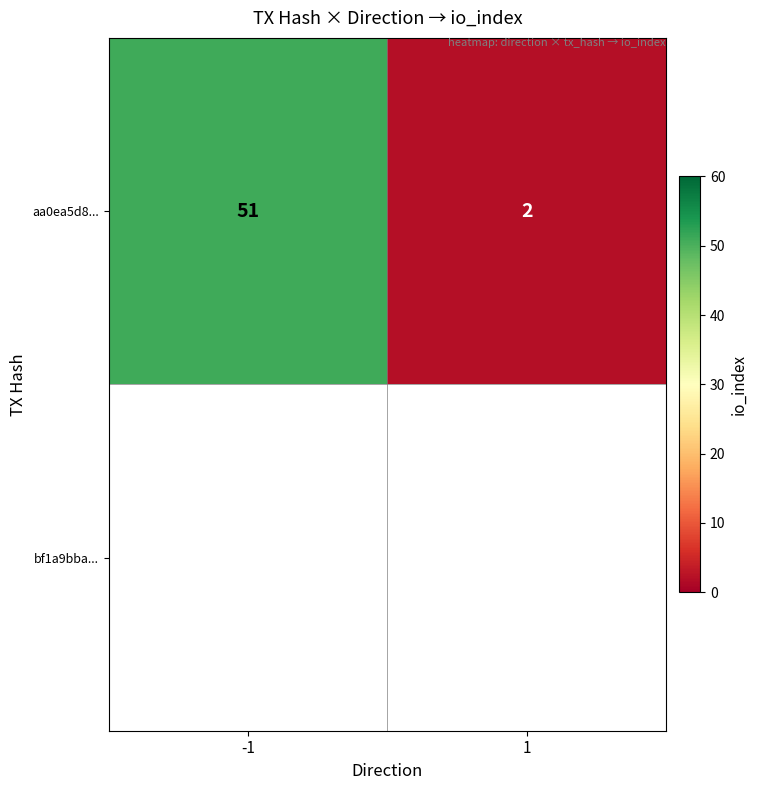

What is the maximum value shown in the chart?

51